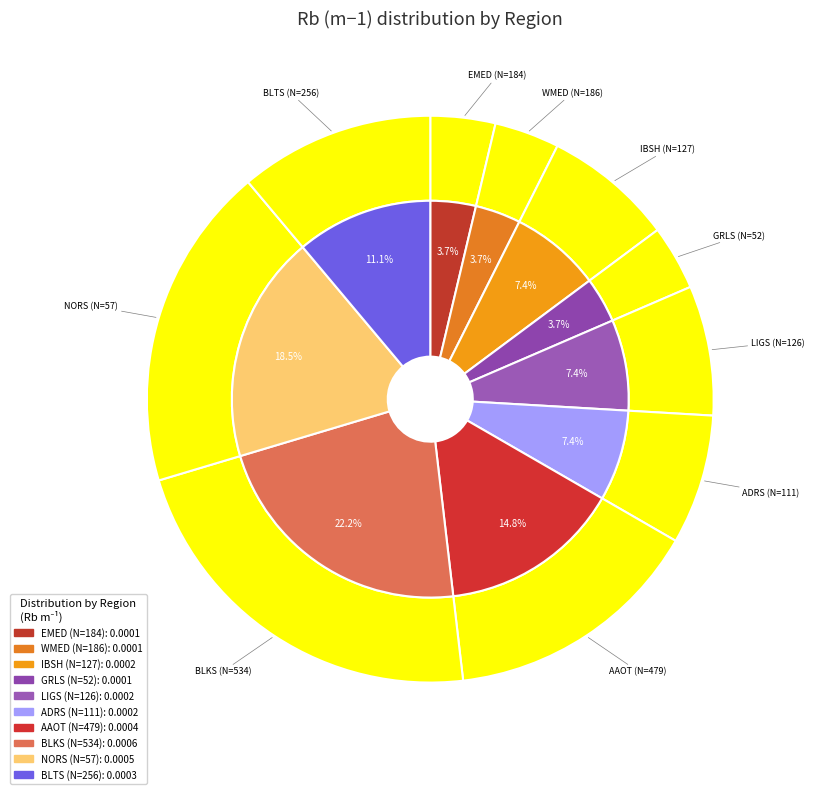

Between IBSH (N=127) and AAOT (N=479), which is larger?

AAOT (N=479)